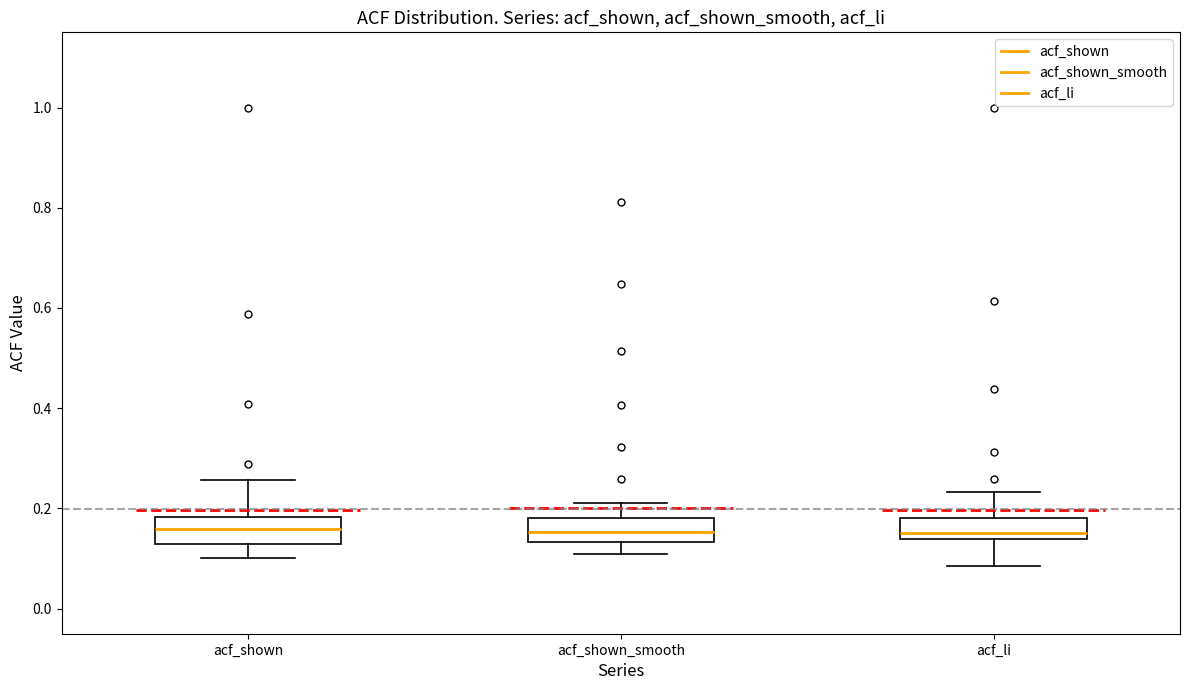

Reading left to right, read every box against the y-axis: the position of its median line, the range the box covers, and the ends of its whiskers. The values are not printed on the chart, so give them approximately, as read against the axis.

acf_shown: median 0.16, box 0.14 to 0.18, whiskers 0.10 to 0.26
acf_shown_smooth: median 0.16, box 0.14 to 0.18, whiskers 0.10 to 0.22
acf_li: median 0.16, box 0.14 to 0.18, whiskers 0.08 to 0.24